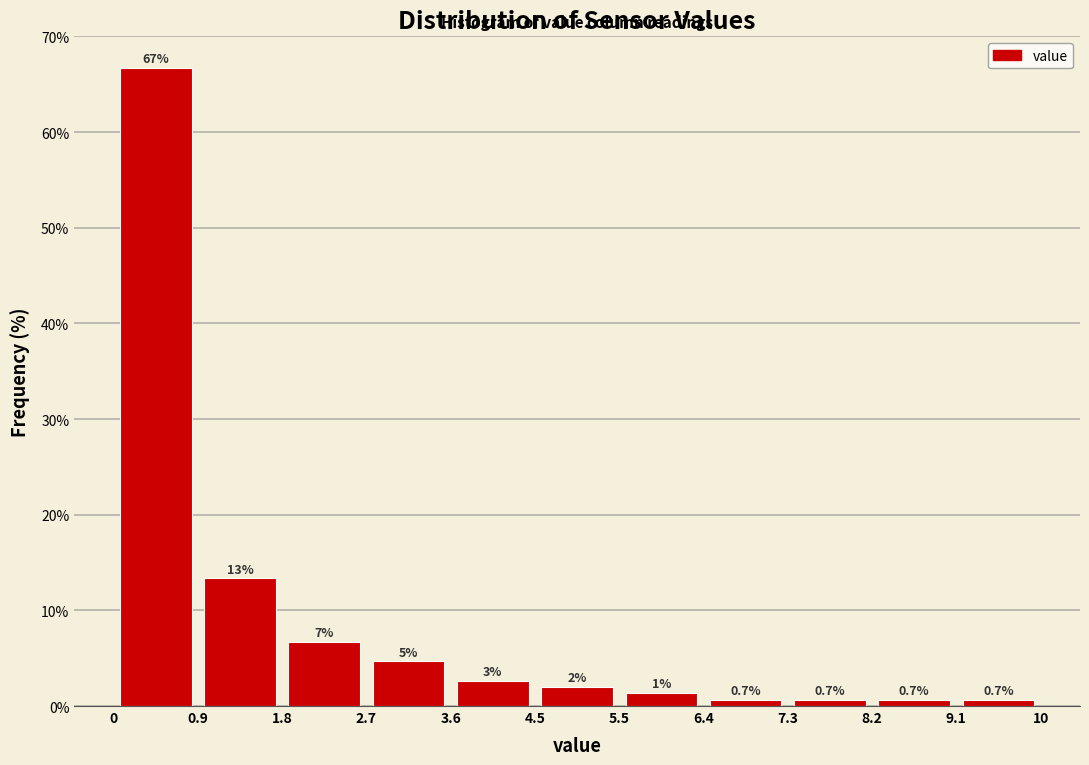

Over which range of the x-axis is the bar tallest?

0 to 0.9